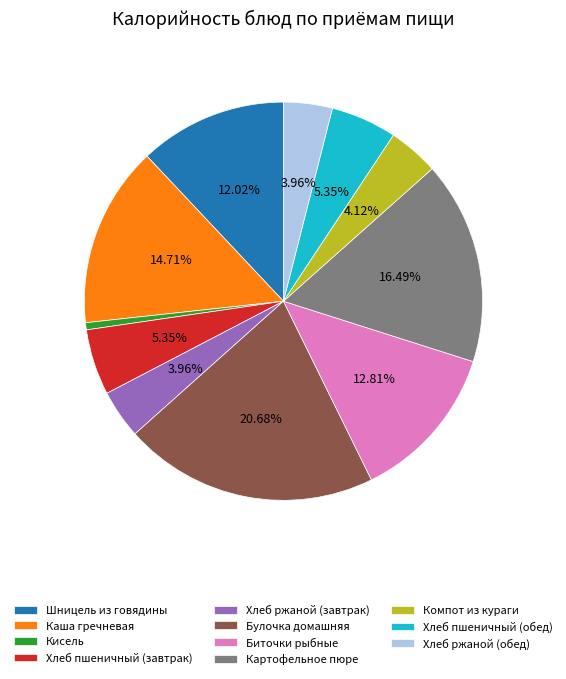

To the nearest percent, what percentage of the pie is Хлеб пшеничный (обед)?

5%